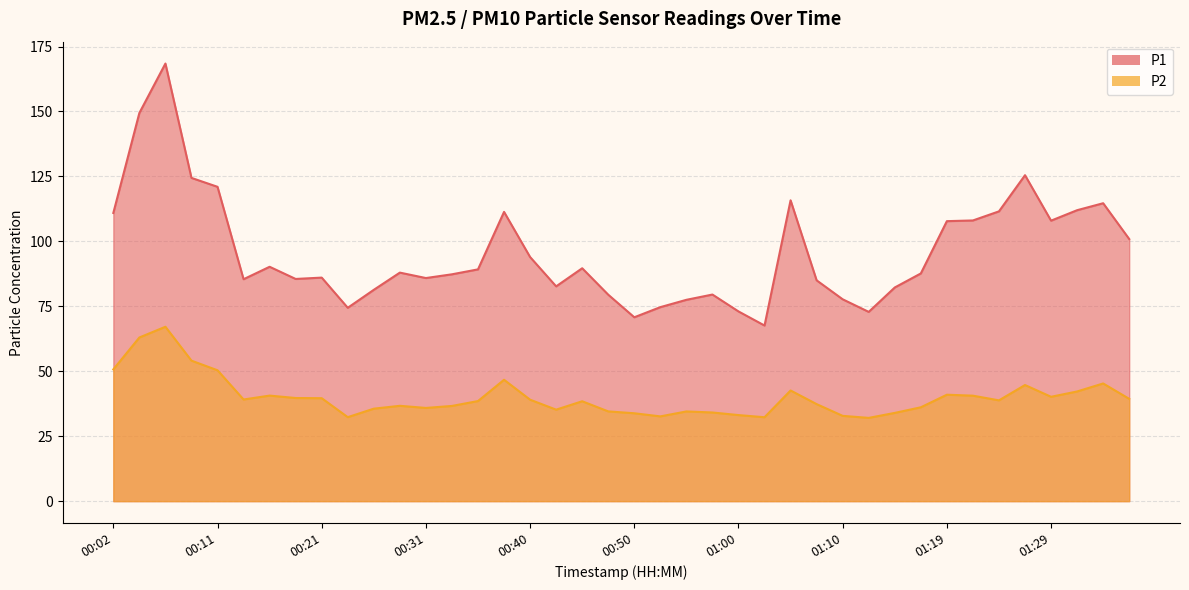

At which category is the sum across all series the highest?

00:06